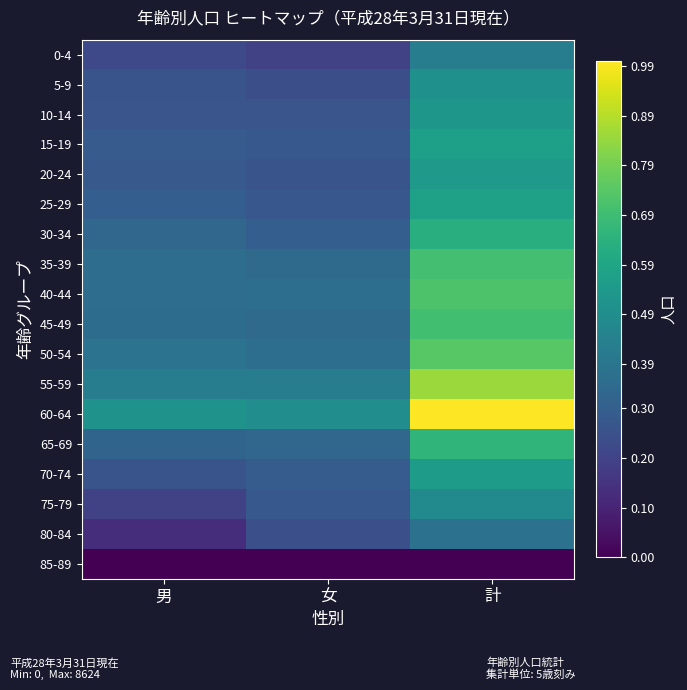

What is the maximum value shown in the chart?

1.0